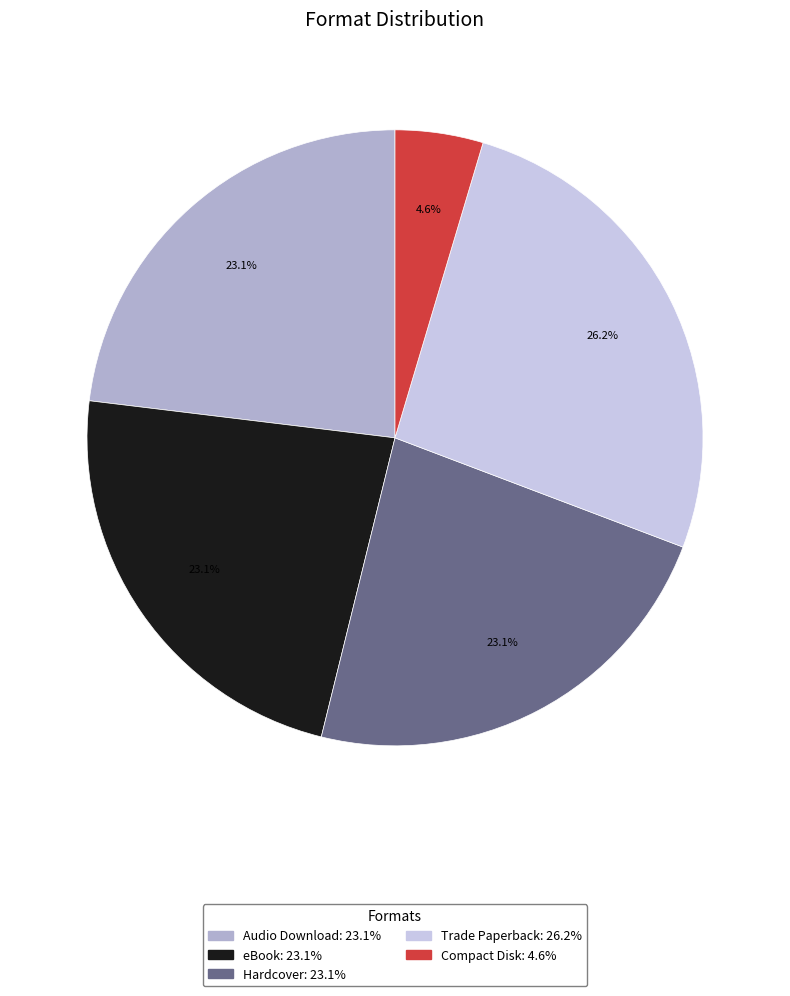

What percentage is the Audio Download slice, to the nearest percent?

23%